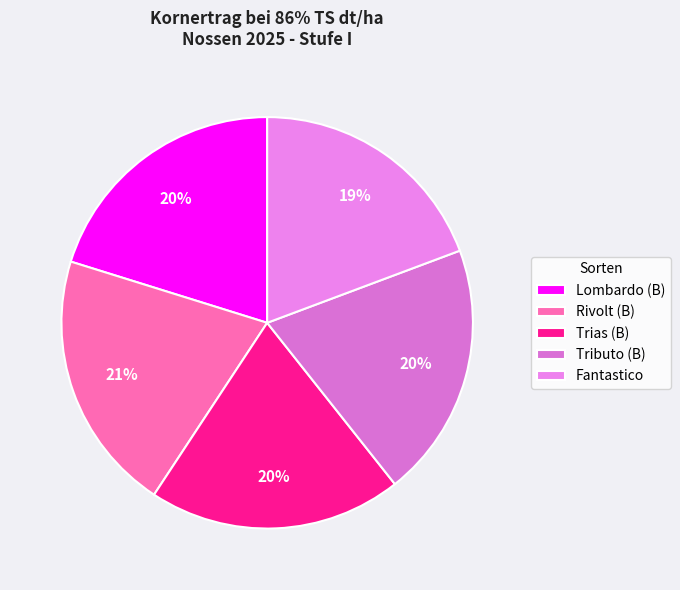

What is the change in value from Trias (B) to Tributo (B)?

+0.6